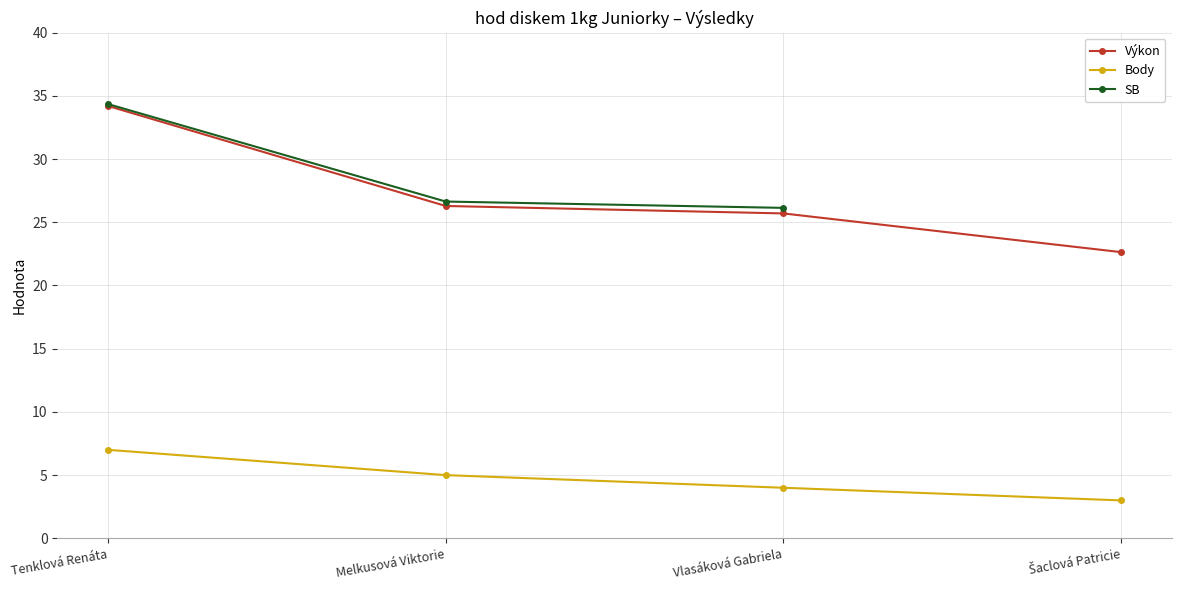

Between Šaclová Patricie and Melkusová Viktorie, which is larger?

Melkusová Viktorie